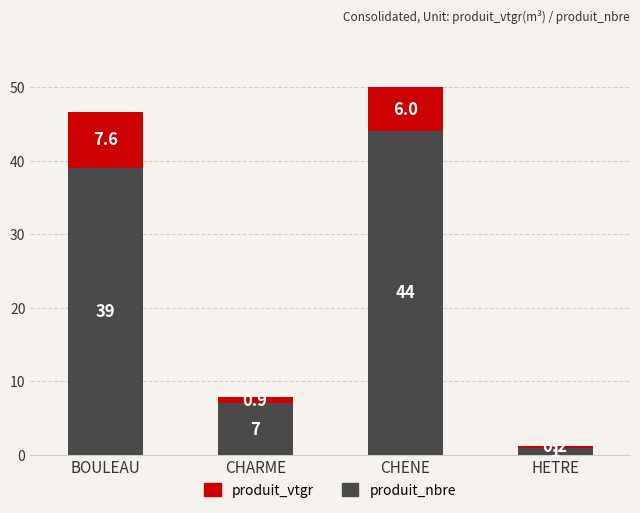

What is the total value across all series at CHARME?

7.9